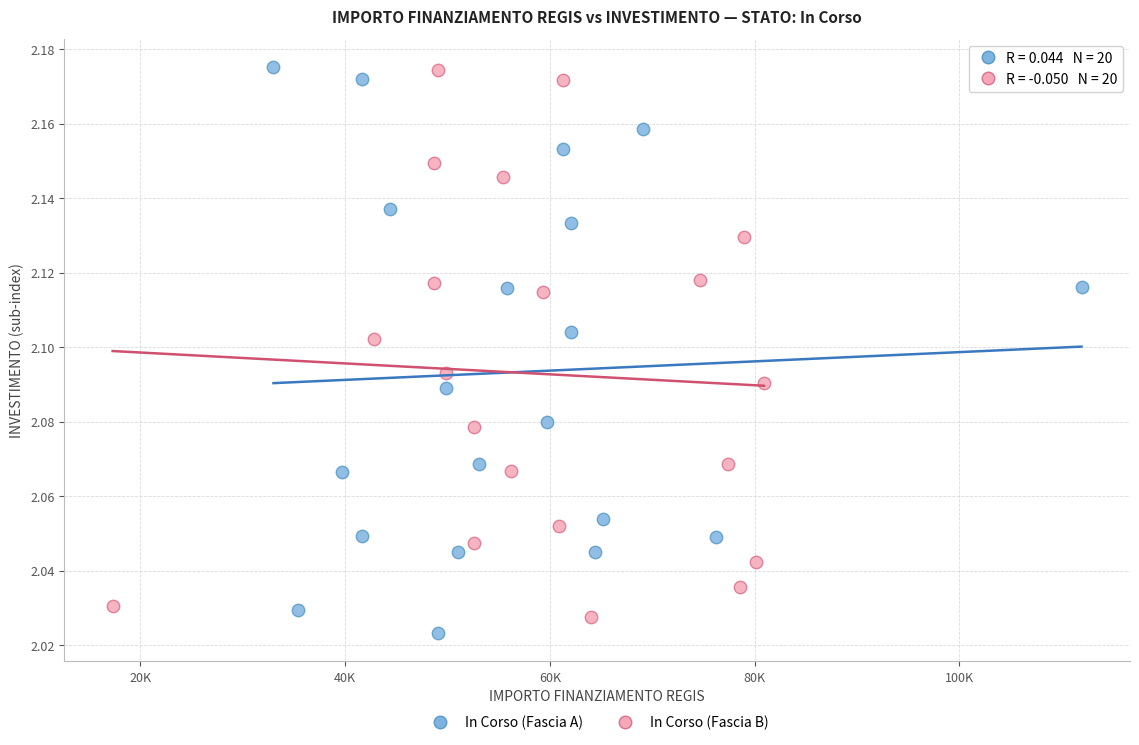

What are all the series names shown in the legend?

In Corso (Fascia A), In Corso (Fascia B)